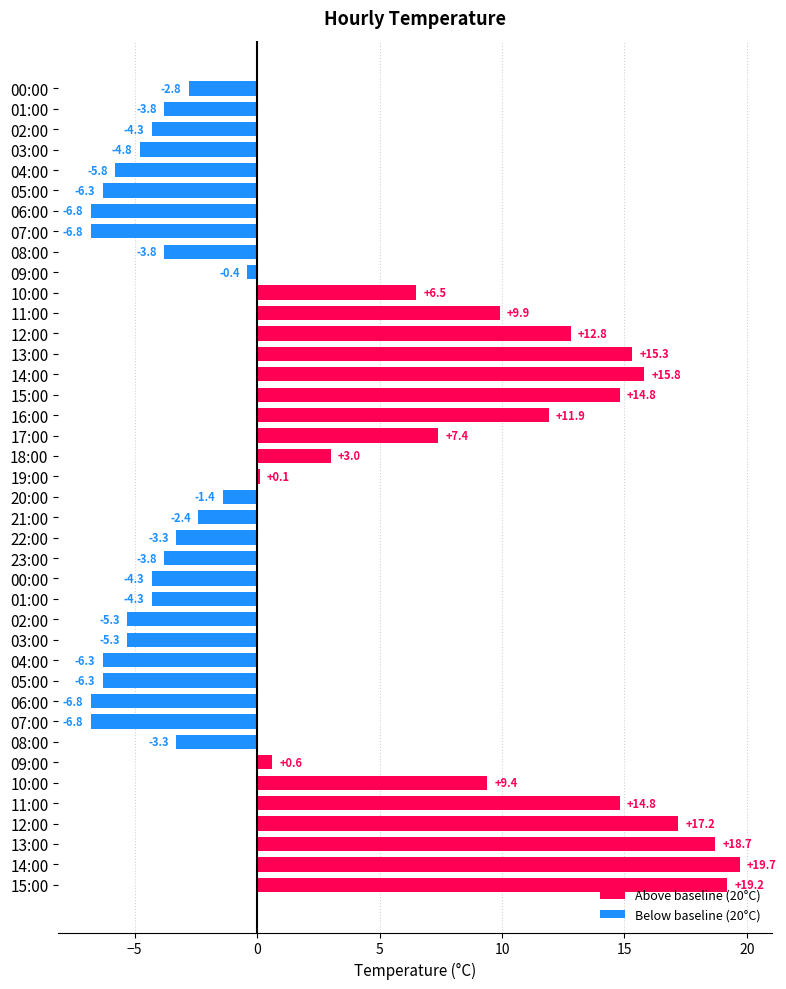

How many data points are less than -2?

21